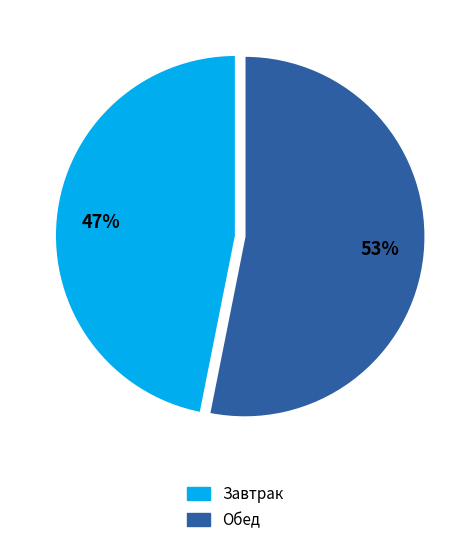

Rank the categories by value from highest to lowest.

Обед, Завтрак